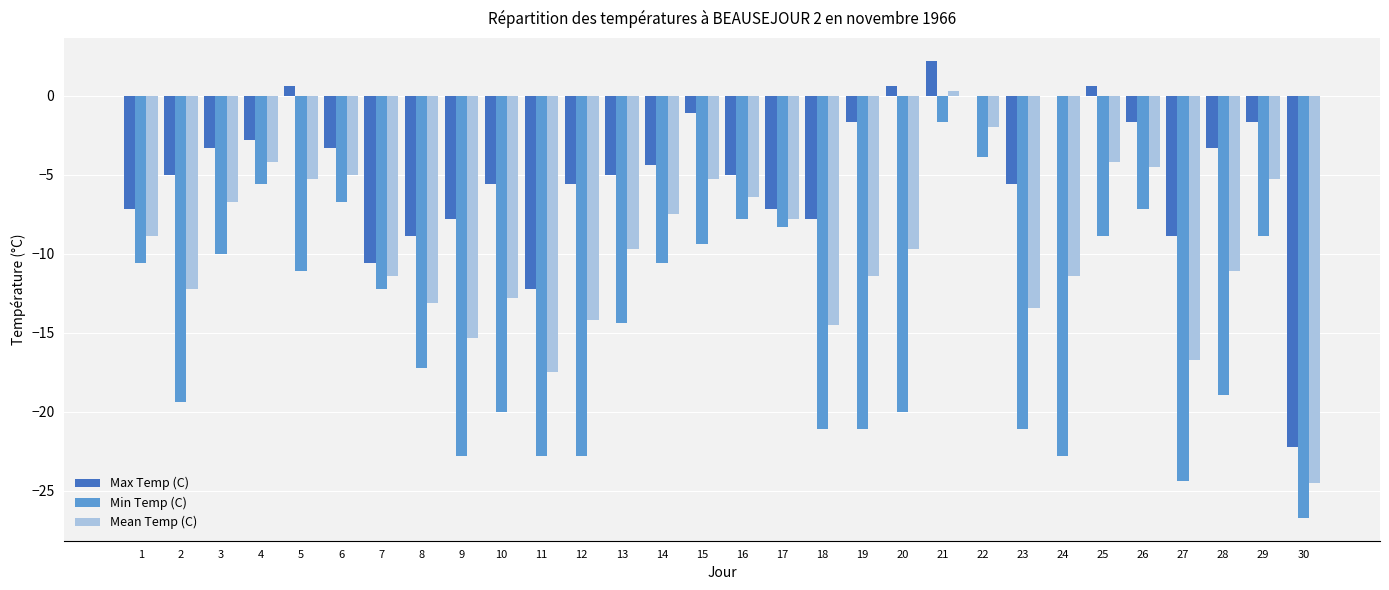

Which series has the largest total across all categories?

Max Temp (C)